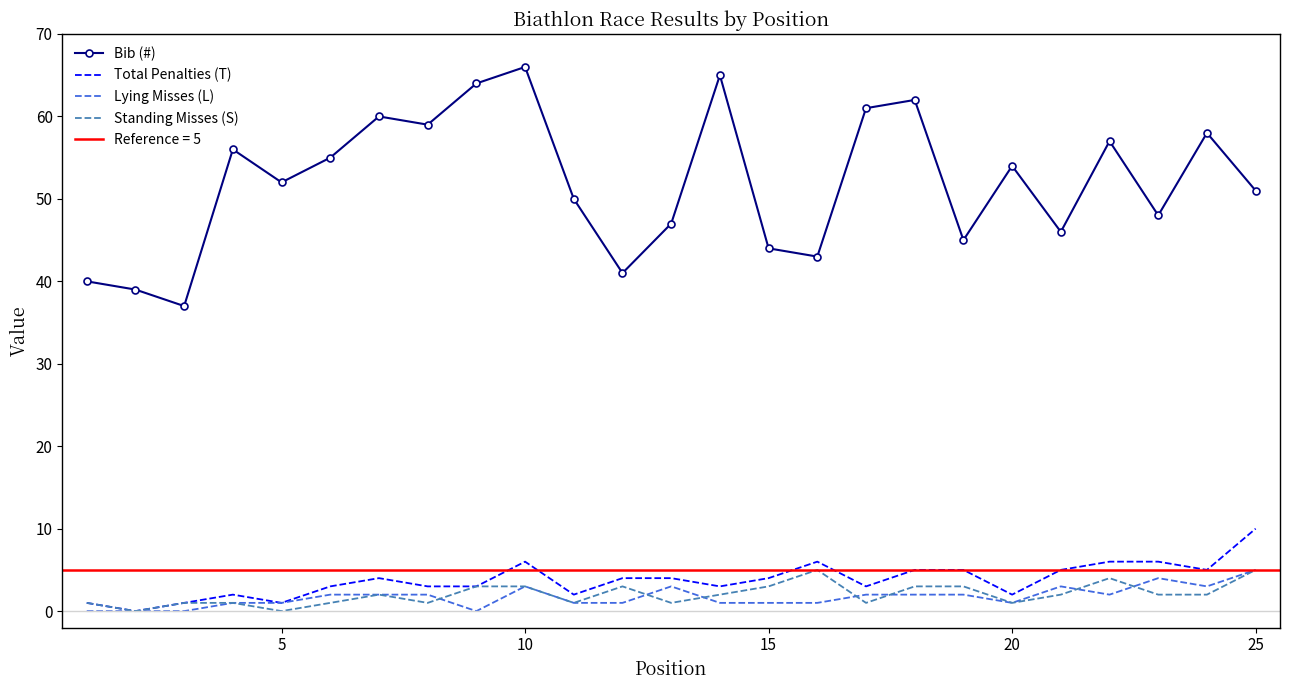

True or false: Lying Misses (L) and Bib (#) cross at least once.

False